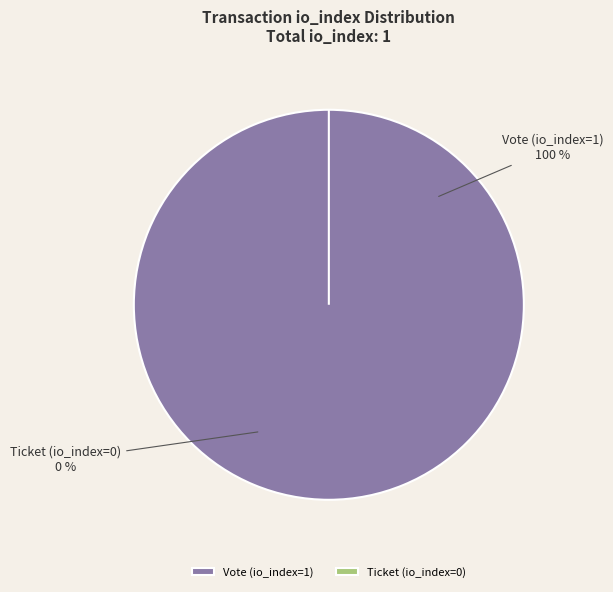

What is the largest slice in the pie chart?

Vote (io_index=1)